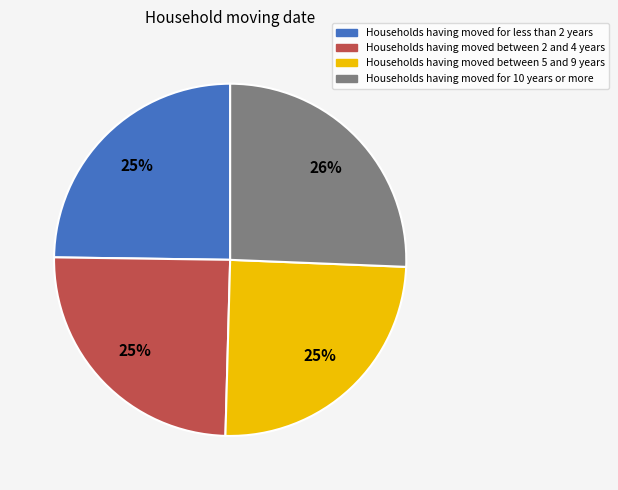

Count the number of slices in the pie.

4